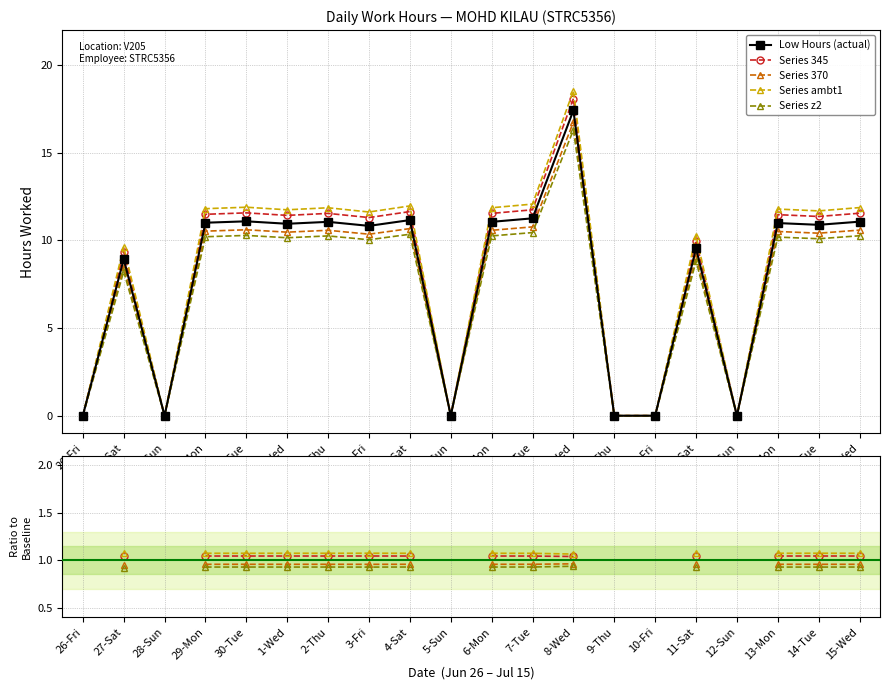

True or false: Series z2 and Series ambt1 intersect in this chart.

False